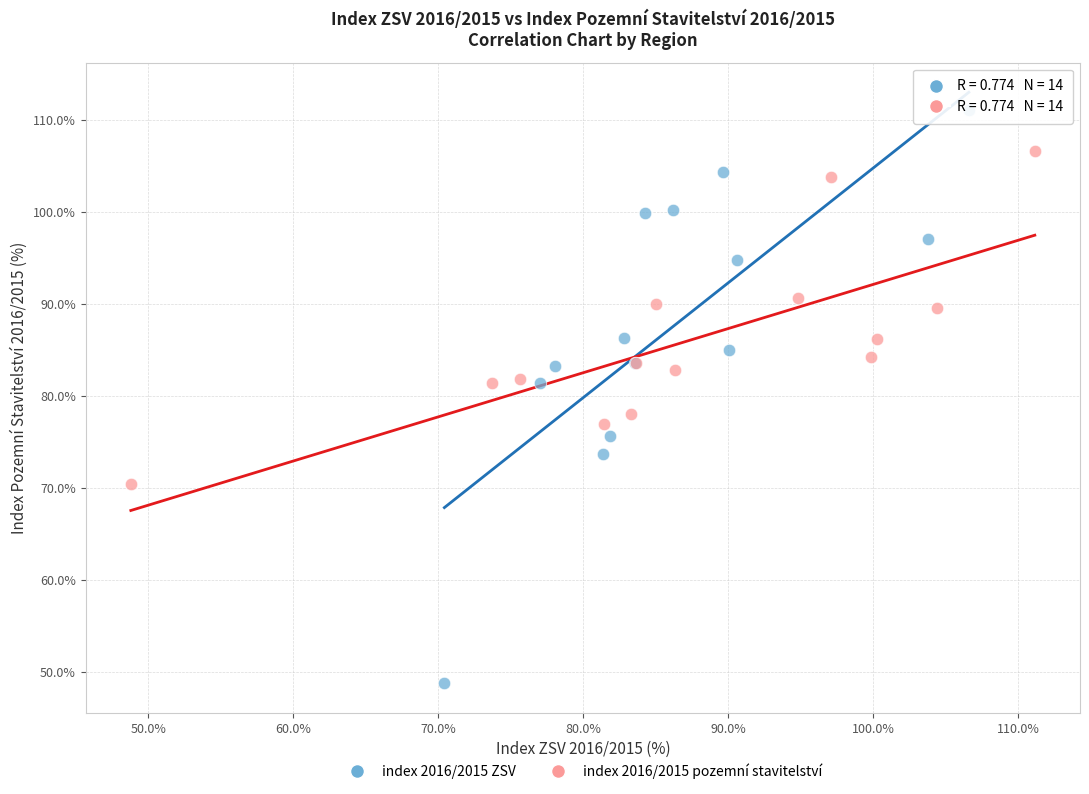

Which series has the largest Y range (max minus min)?

index 2016/2015 ZSV